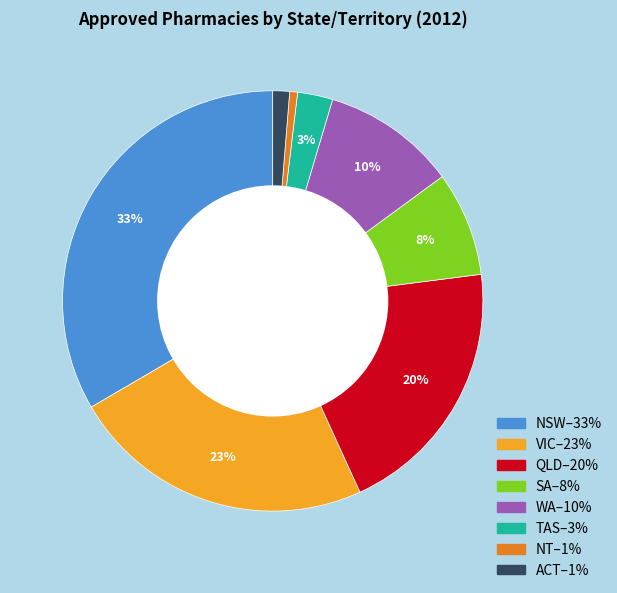

Which has a higher value, NSW or SA?

NSW